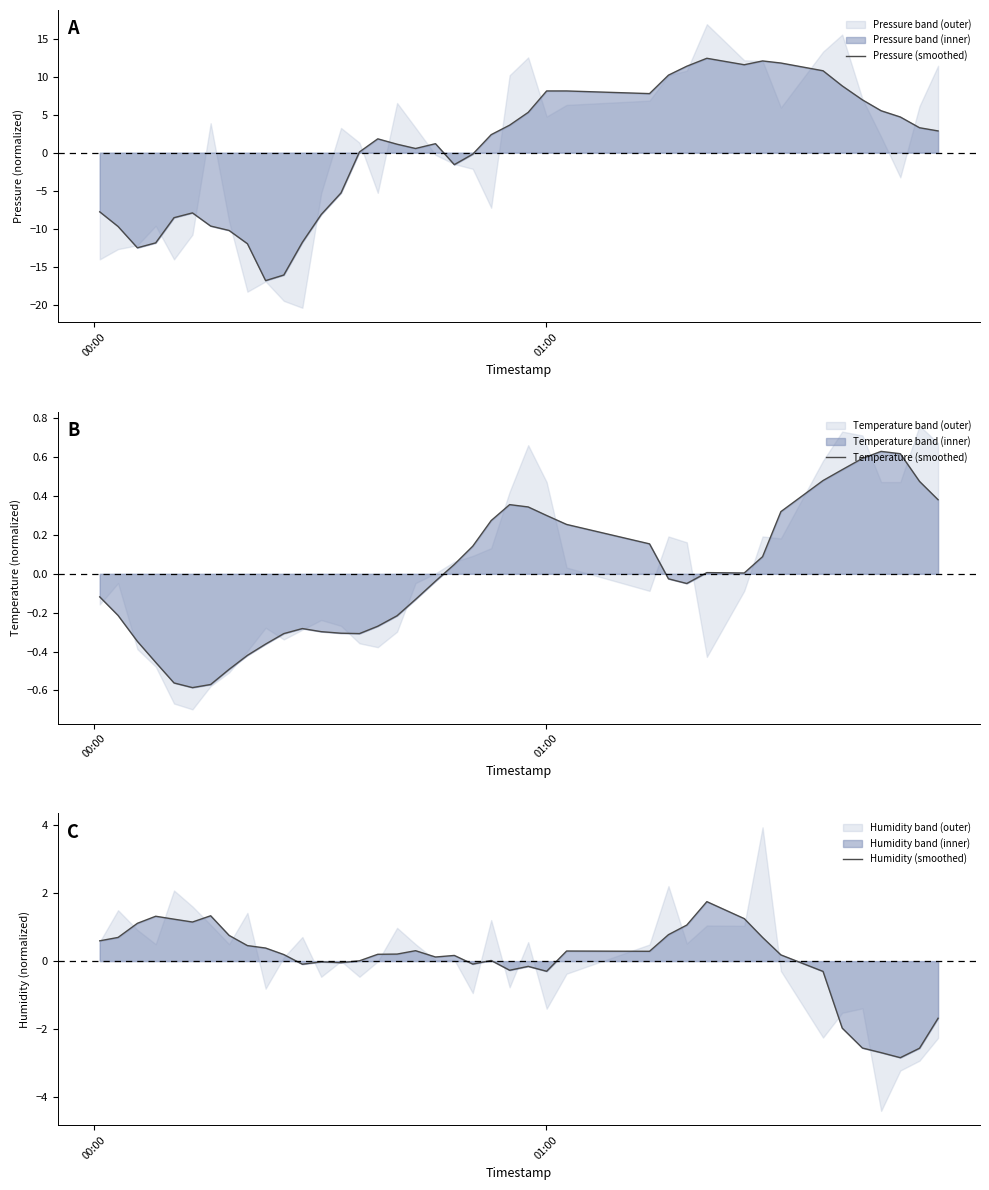

What is the lowest value of the Pressure (smoothed) series?

-16.8